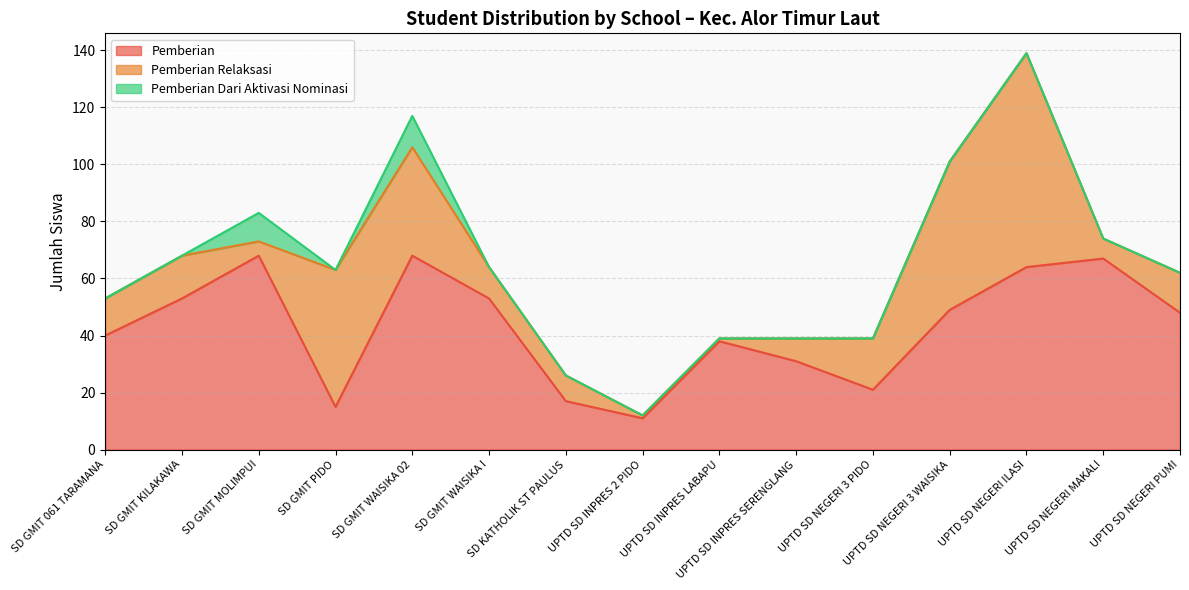

What is the sum of the Pemberian values at SD GMIT 061 TARAMANA and SD GMIT WAISIKA 02?

108